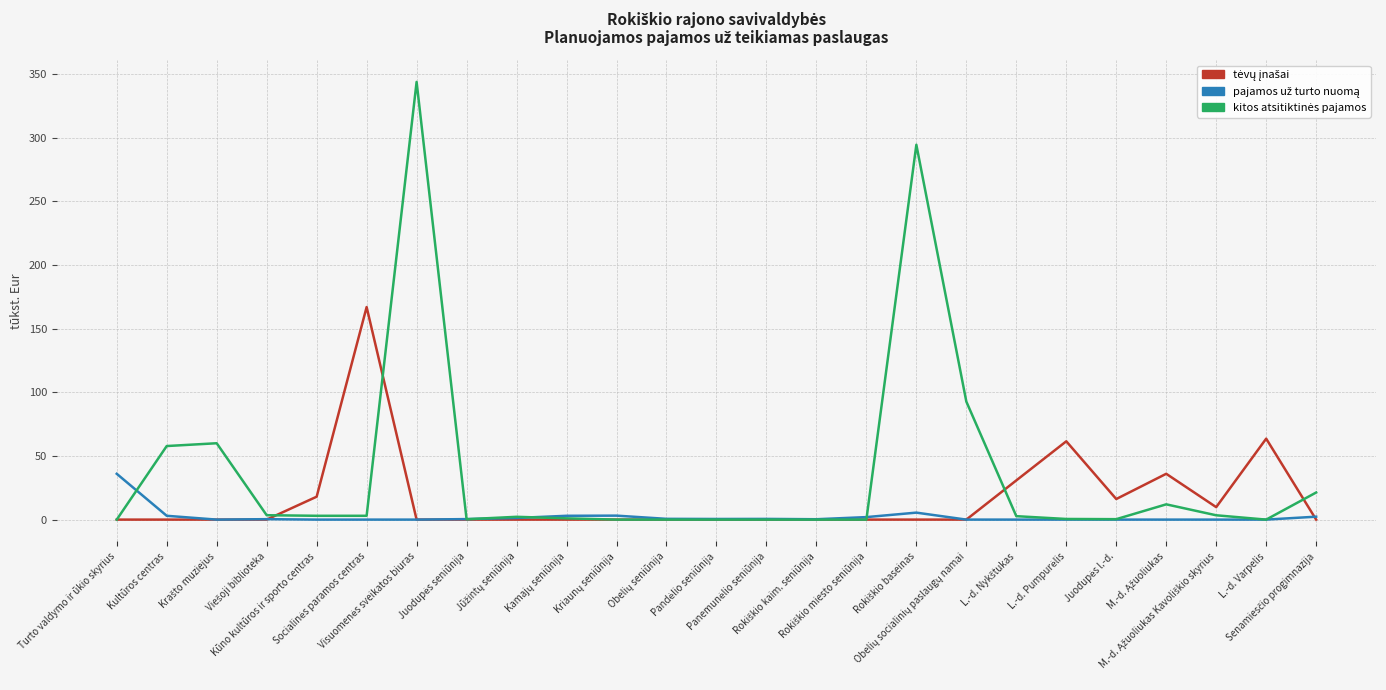

Does the chart display data point markers on the line(s)?

No